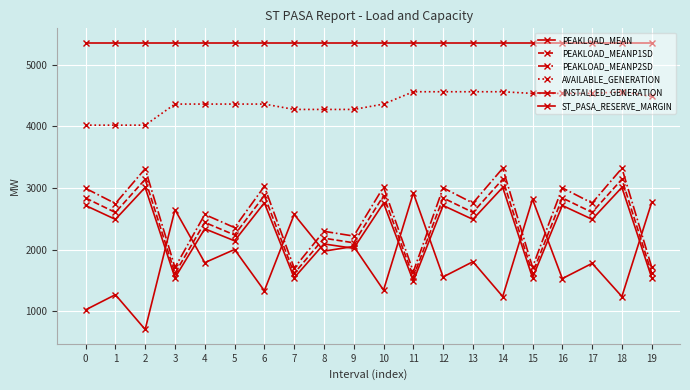

Is this an area chart (filled region under the line)?

No